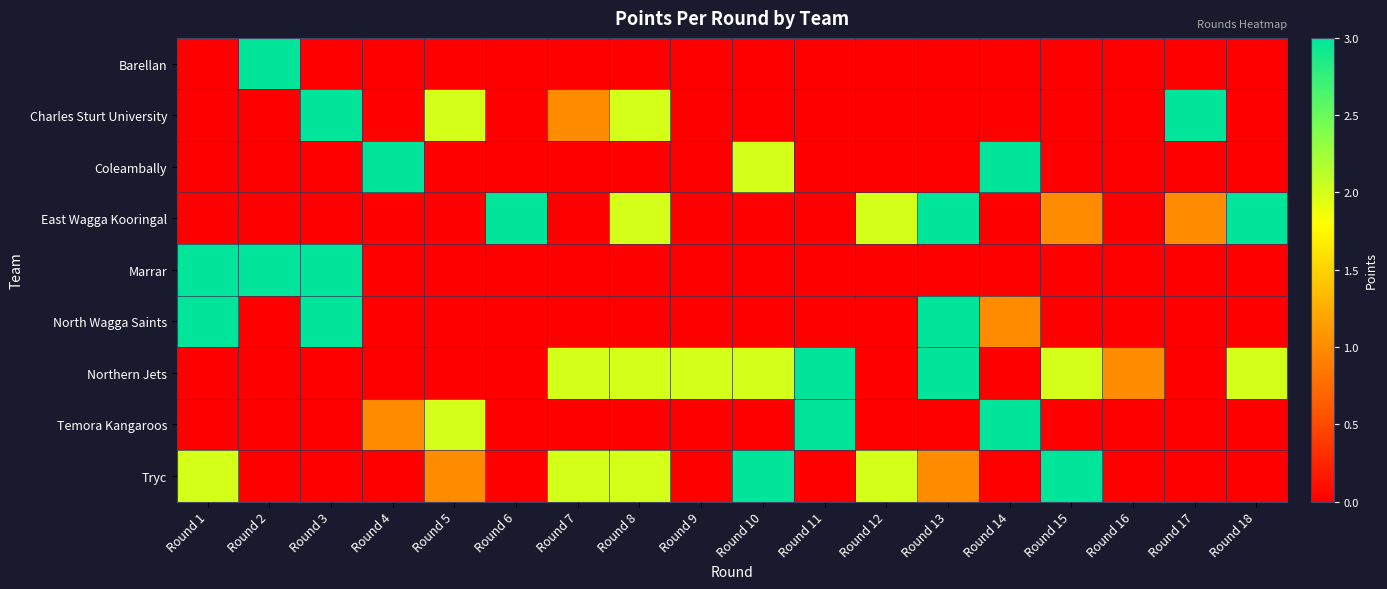

Count the number of data series in this chart.

9